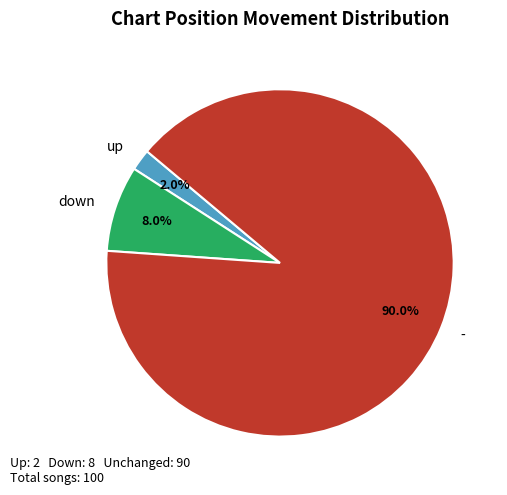

Is there a majority slice in this chart?

Yes